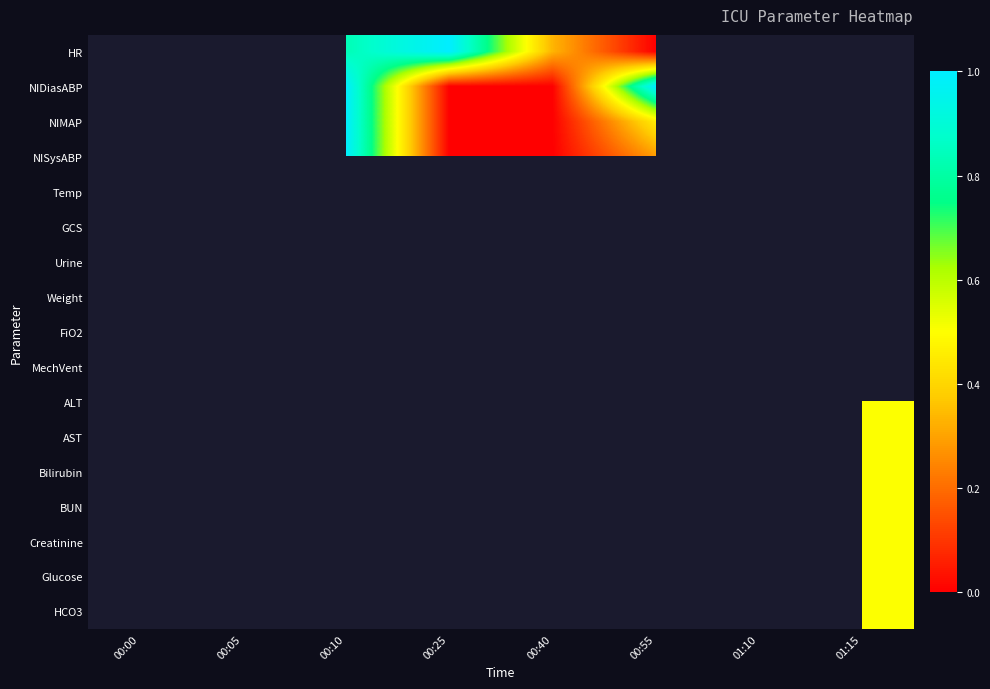

Is the value of NIMAP at 00:05 greater than the value of GCS at 01:10?

No